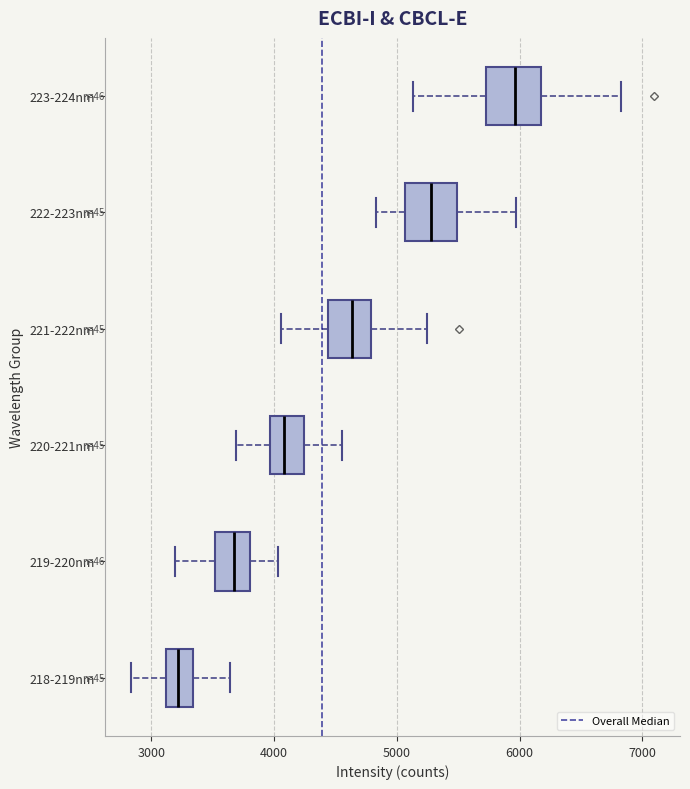

Reading bottom to top, read every box against the x-axis: the position of its median line, the range the box covers, and the ends of its whiskers. The values are not printed on the chart, so give them approximately, as read against the axis.

218-219nm: median 3200, box 3100 to 3300, whiskers 2800 to 3600
219-220nm: median 3700, box 3500 to 3800, whiskers 3200 to 4000
220-221nm: median 4100, box 4000 to 4200, whiskers 3700 to 4600
221-222nm: median 4600, box 4400 to 4800, whiskers 4100 to 5200
222-223nm: median 5300, box 5100 to 5500, whiskers 4800 to 6000
223-224nm: median 6000, box 5700 to 6200, whiskers 5100 to 6800